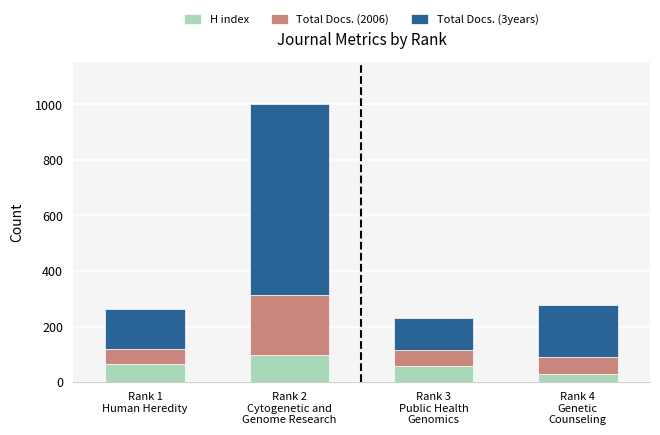

Reading right to left, what are the values for H index?

30	58	96	66